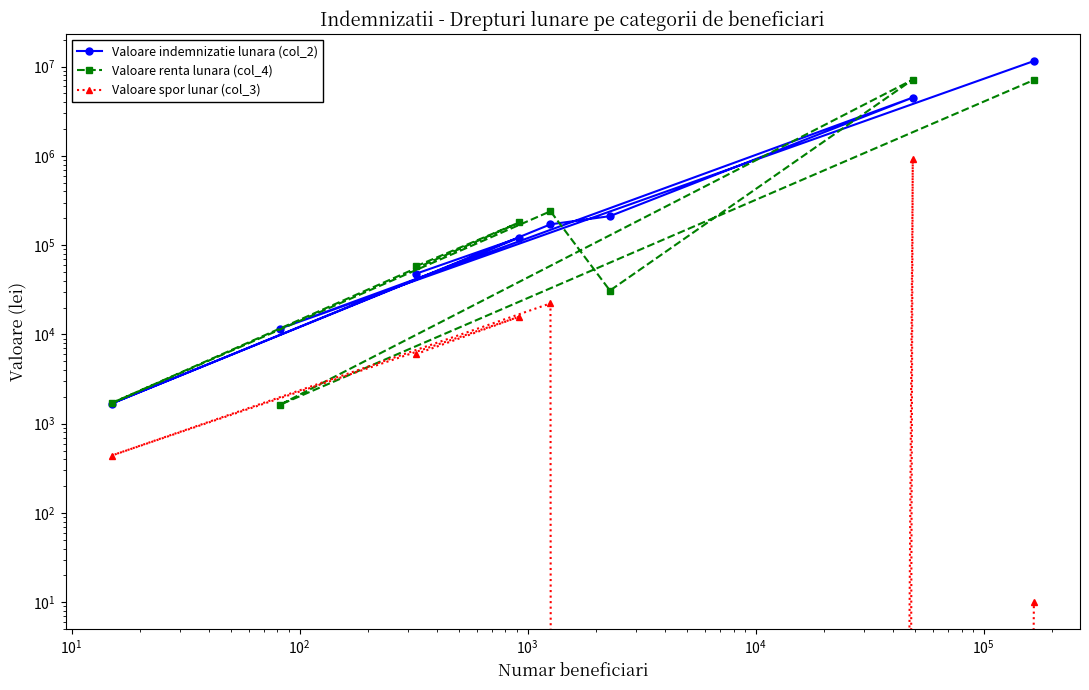

True or false: Valoare indemnizatie lunara (col_2) has more than 2 interior local peaks.

False